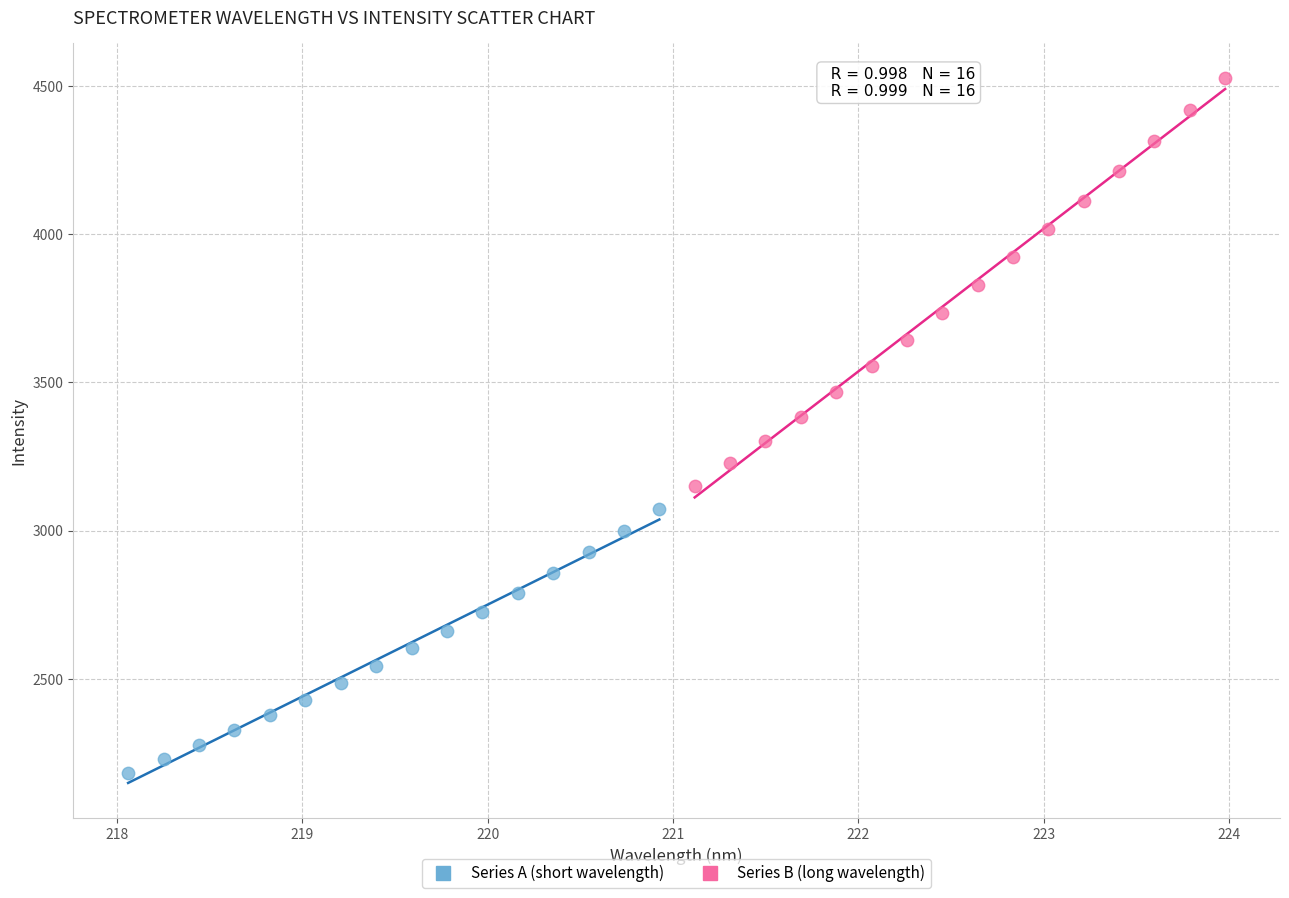

Which series contains the highest Y value?

Series B (long wavelength)